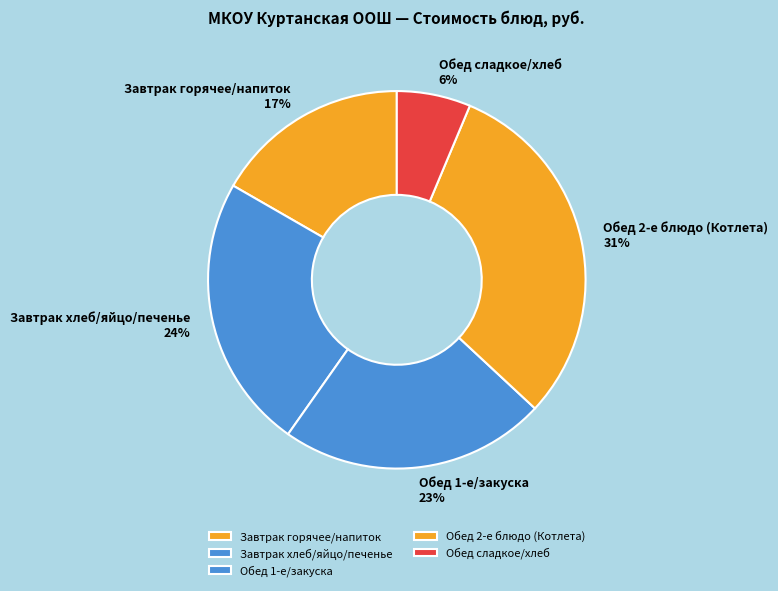

What is the smallest slice in the pie chart?

Обед сладкое/хлеб